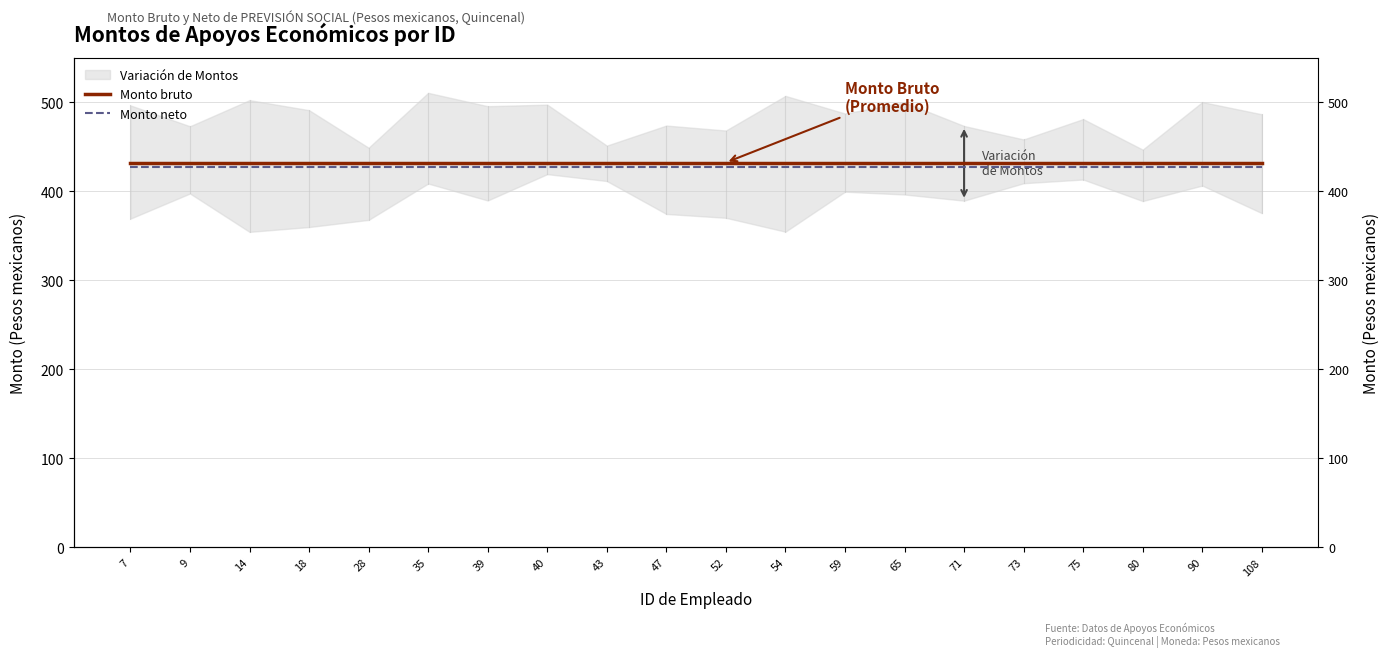

Between 80 and 52, which is larger?

80